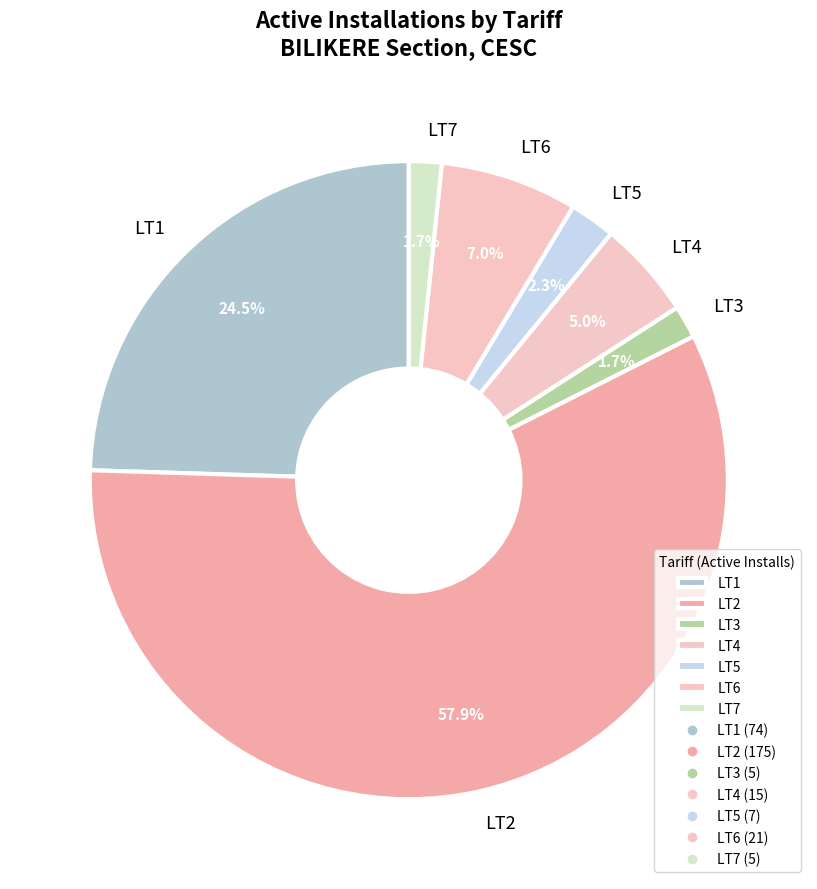

How many segments does this pie chart have?

7